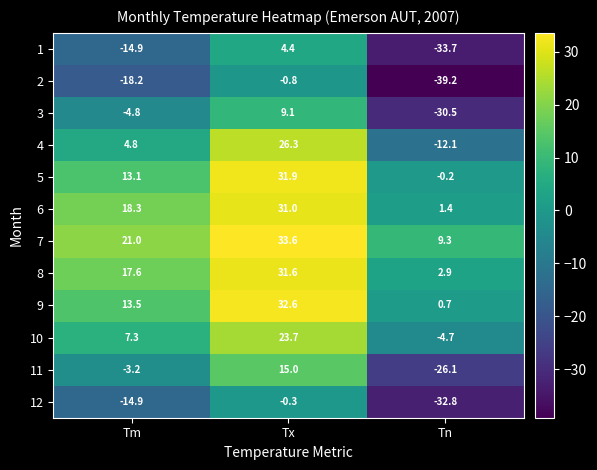

Which series changed the most between Tm and Tn?

3